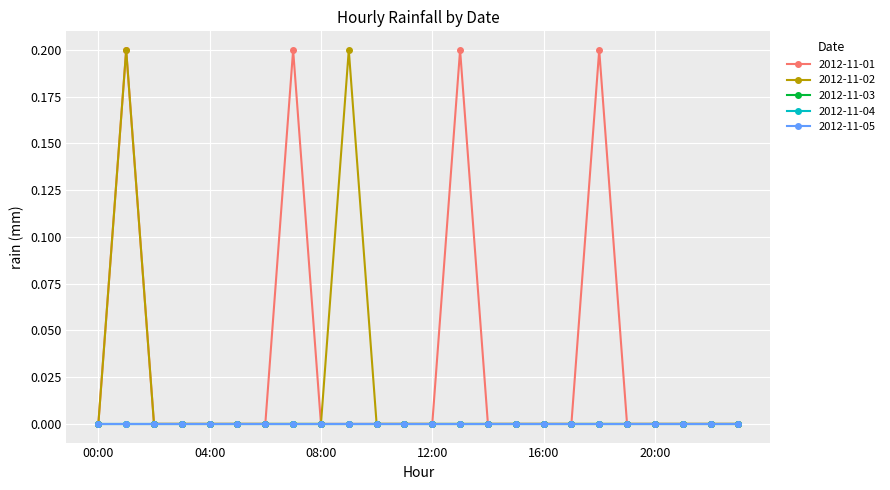

Does the chart have visible grid lines?

Yes